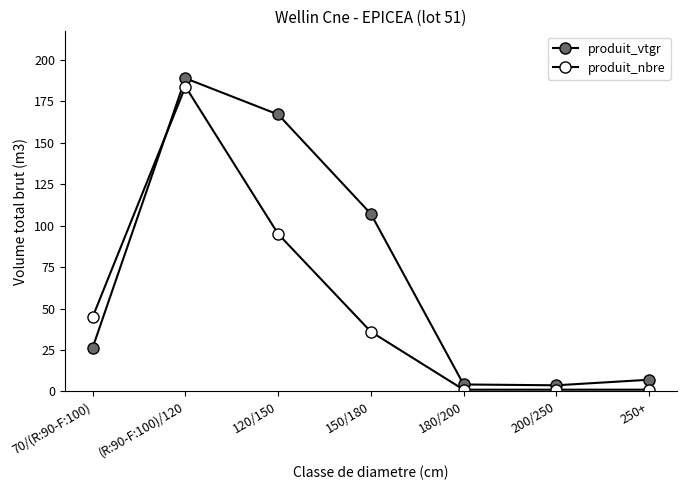

Rank the series at 250+ from highest to lowest value.

produit_vtgr, produit_nbre